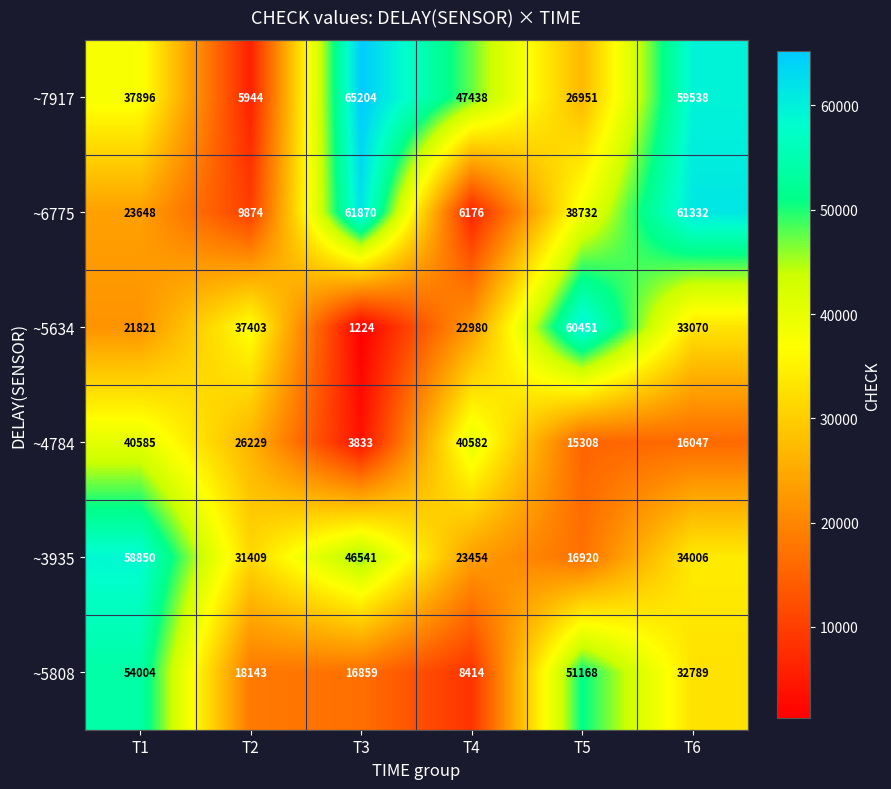

Count the number of categories in the chart.

6